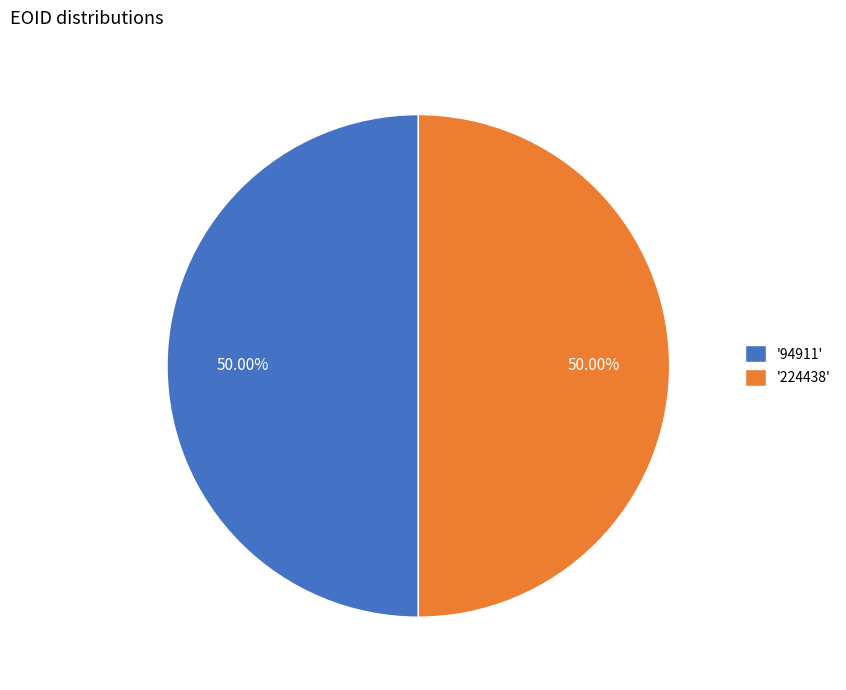

Do '224438' and '94911' together represent more than half of the pie?

Yes